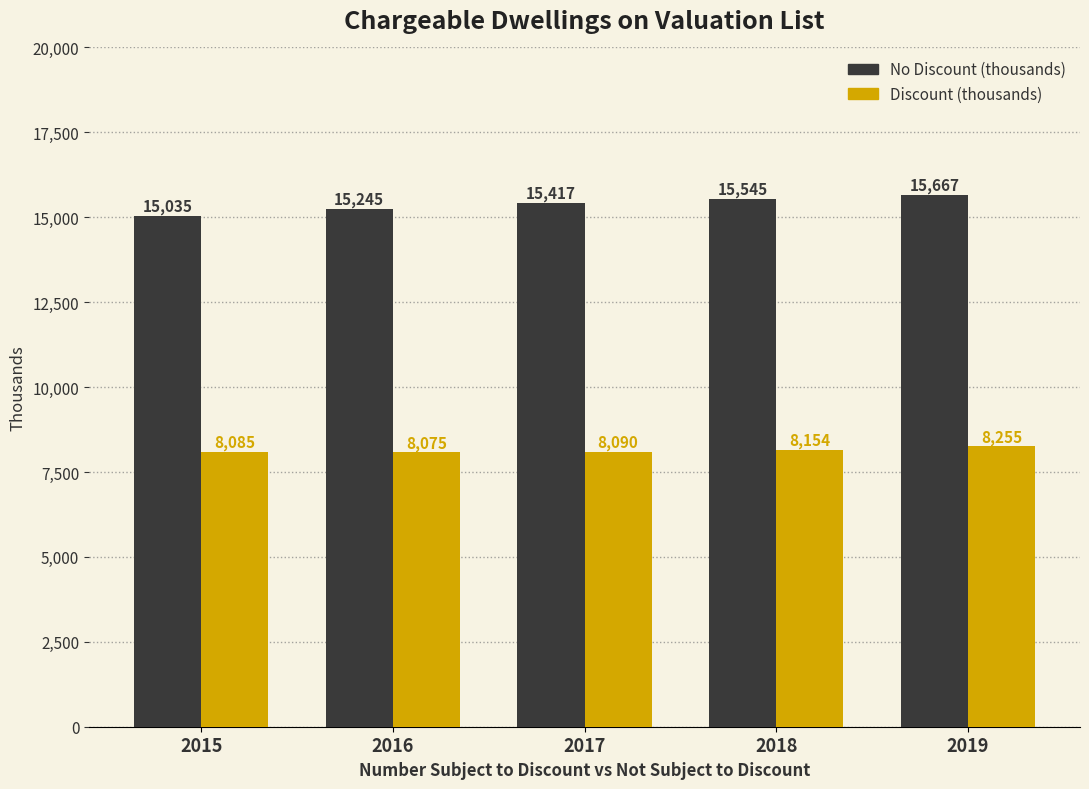

Reading left to right, extract all data points from this chart.

No Discount (thousands): 2015=15035	2016=15245	2017=15417	2018=15545	2019=15667
Discount (thousands): 2015=8085	2016=8075	2017=8090	2018=8154	2019=8255